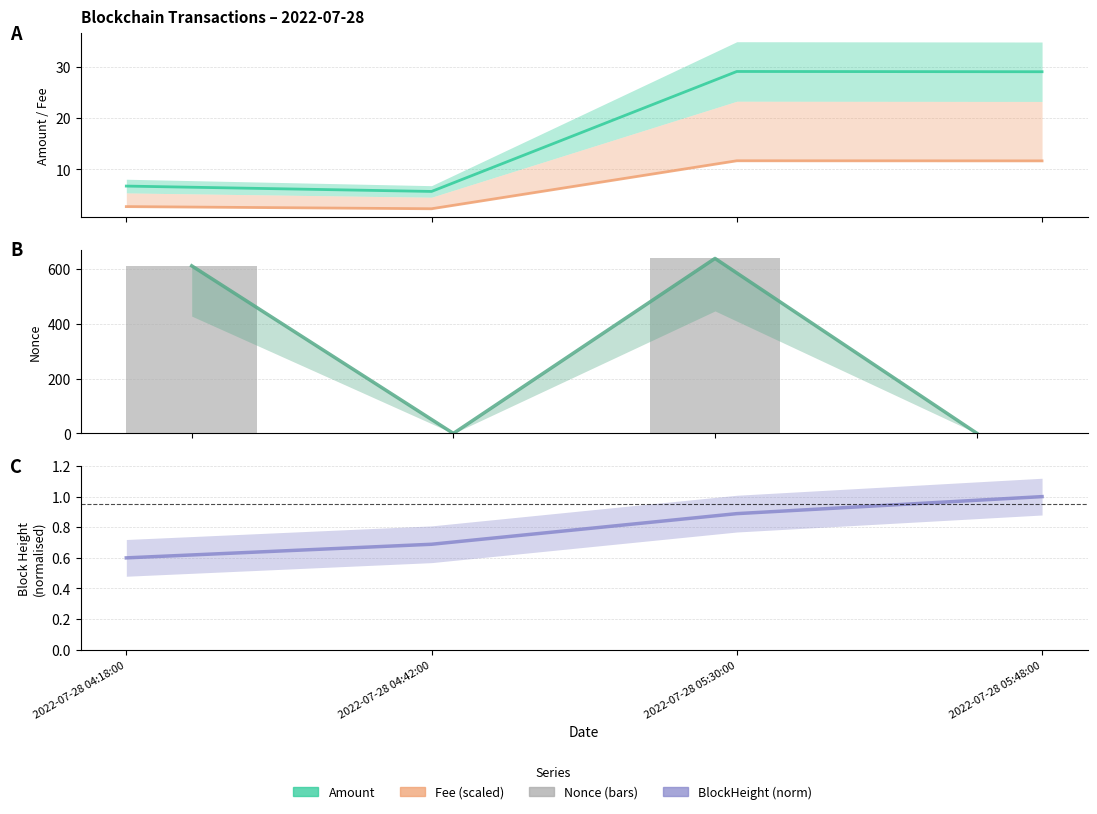

At which category is the sum across all series the highest?

2022-07-28 05:30:00